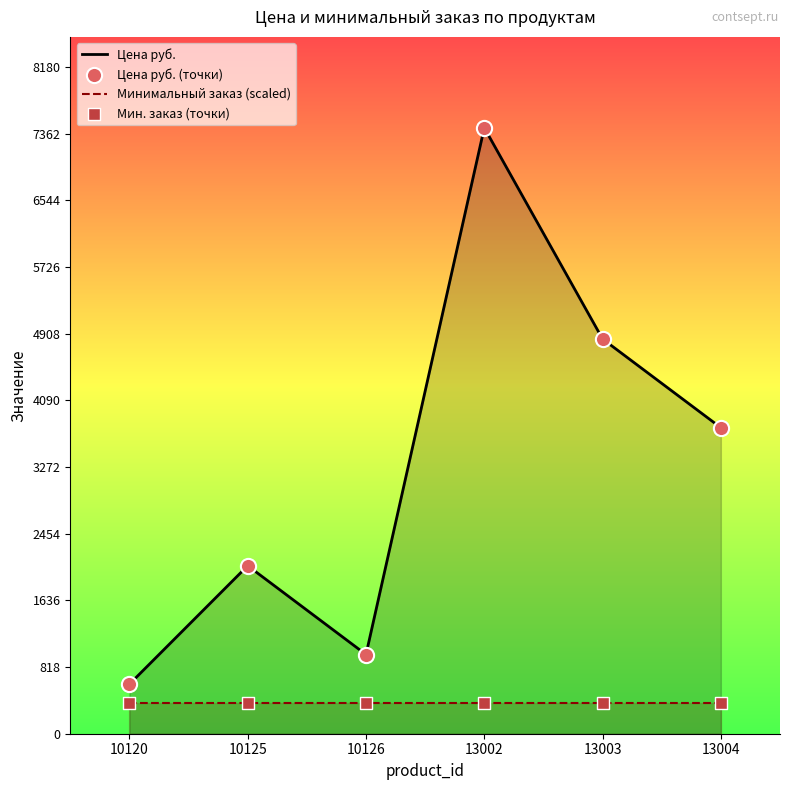

What is the total value across all series at 13004?

4127.9